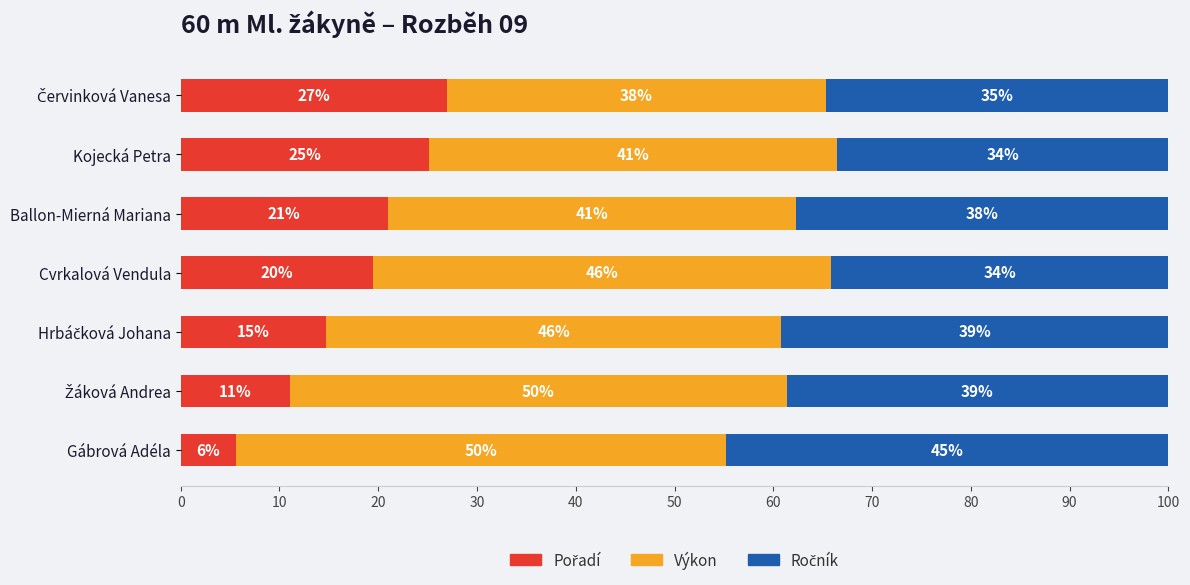

What is the sum of all Ročník values?

262.7